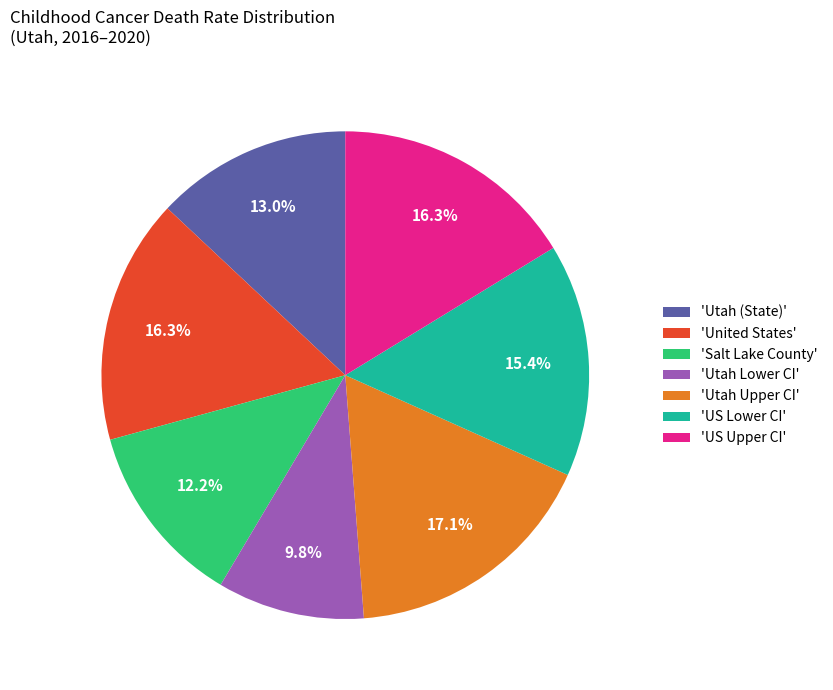

Is 'Salt Lake County' the majority of the pie?

No